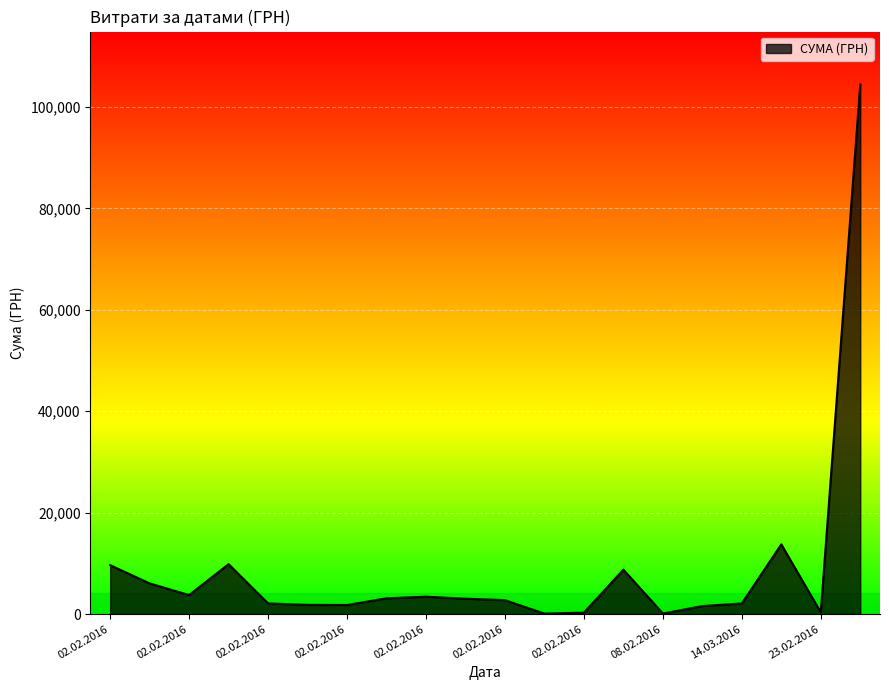

What is the greatest value displayed?

104400.0